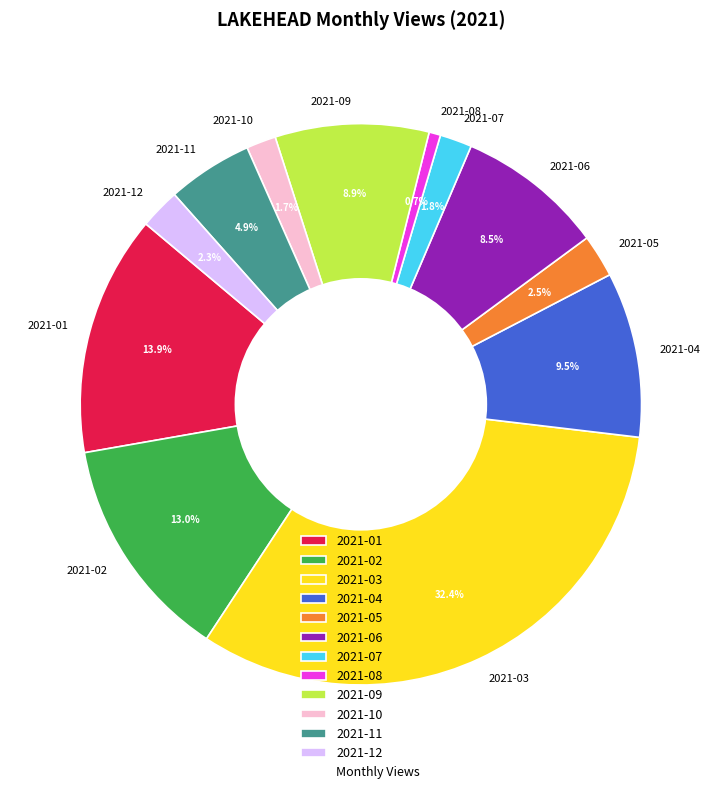

Which category has the smallest portion of the pie?

2021-08